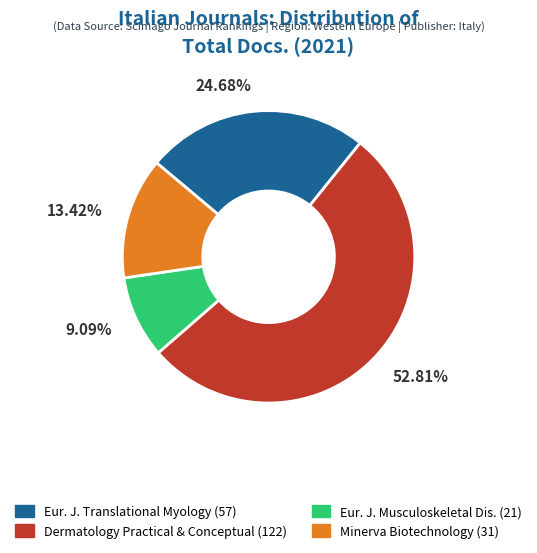

Rank the categories by value from highest to lowest.

Dermatology Practical & Conceptual (122), Eur. J. Translational Myology (57), Minerva Biotechnology (31), Eur. J. Musculoskeletal Dis. (21)